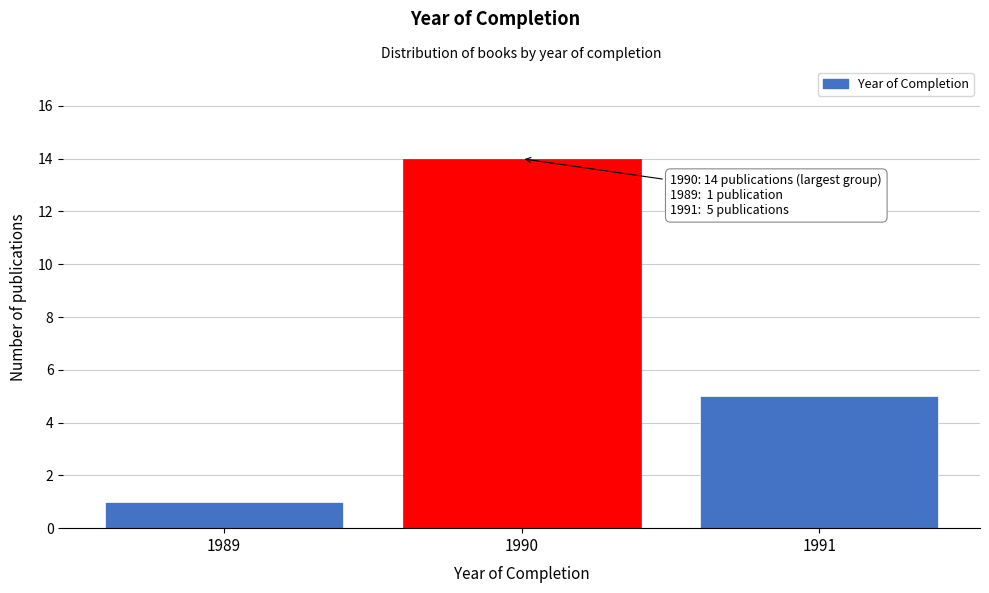

Reading left to right, extract all data points from this chart.

1	14	5